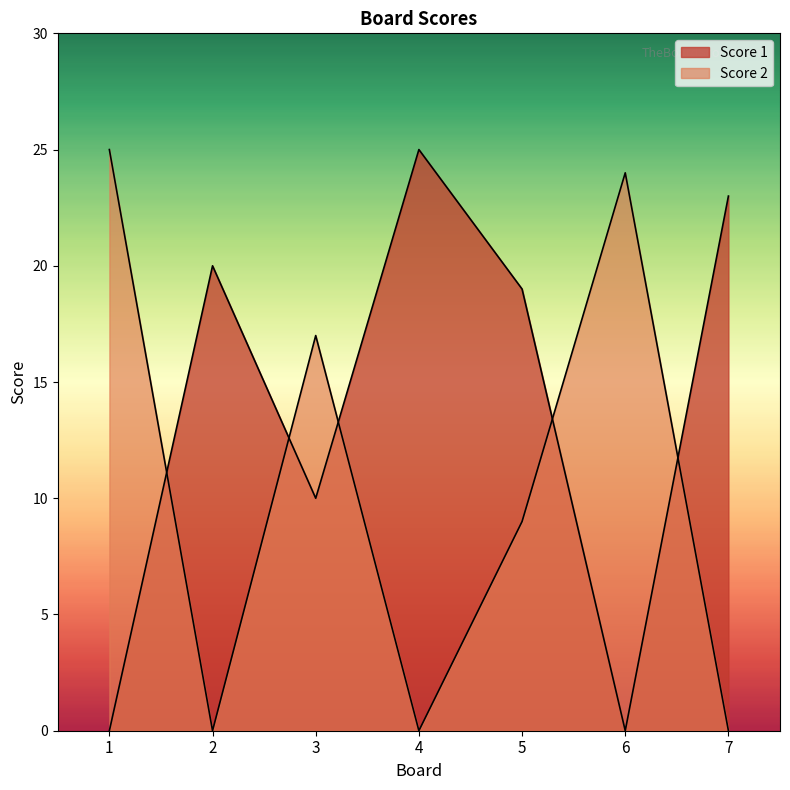

True or false: Score 2 and Score 1 cross at least once.

True